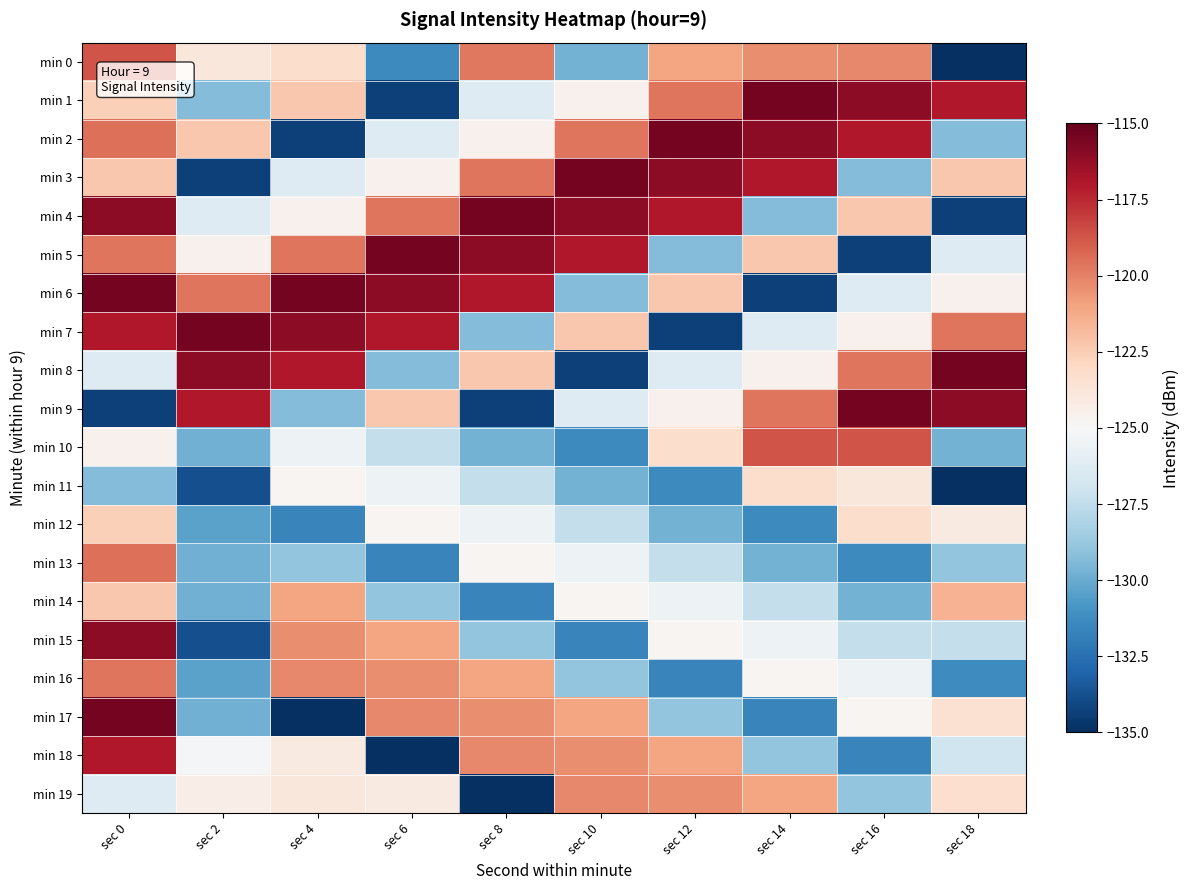

Which series has the widest spread of values?

min 17